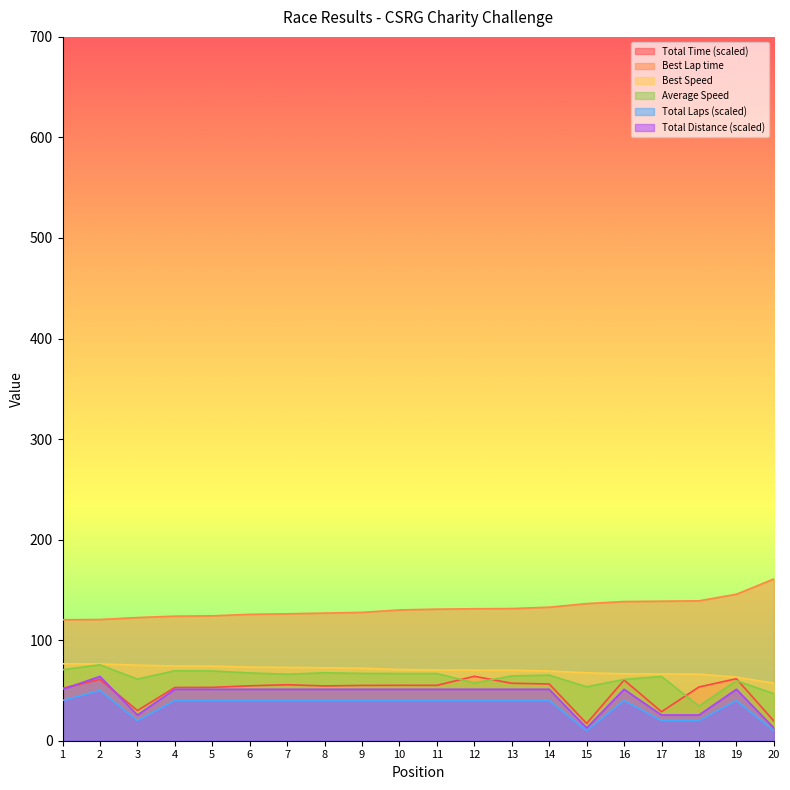

How many lines are shown in the chart?

6